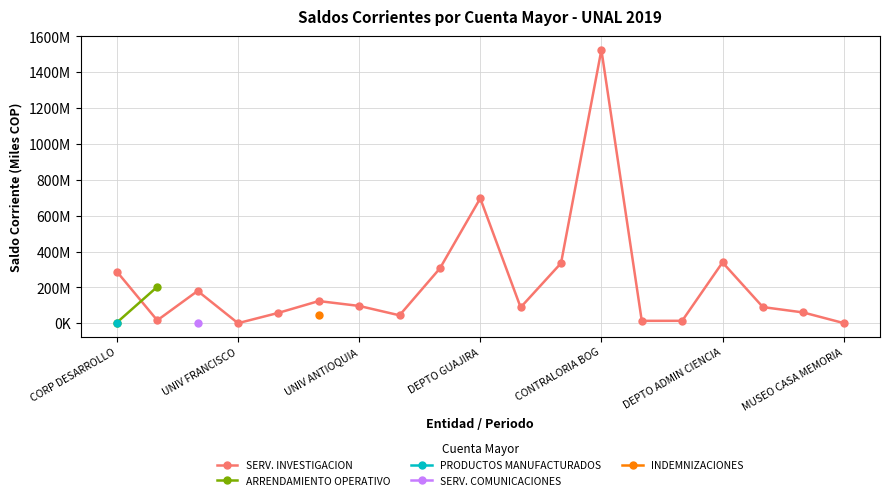

Between DEPTO GUAJIRA and CONTRALORIA BOG, which series saw the biggest shift?

SERV. INVESTIGACION